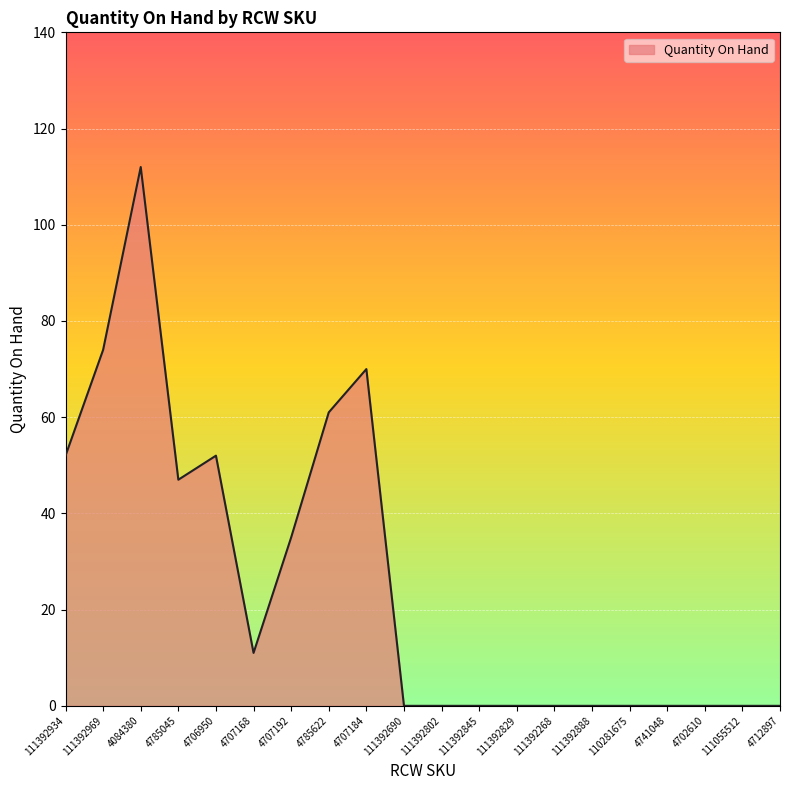

True or false: the data has more than 0 interior local peaks.

True